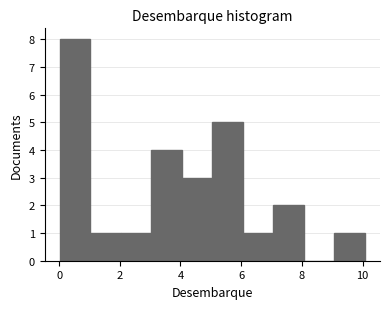

Which range on the x-axis has the tallest bar?

0 to 1